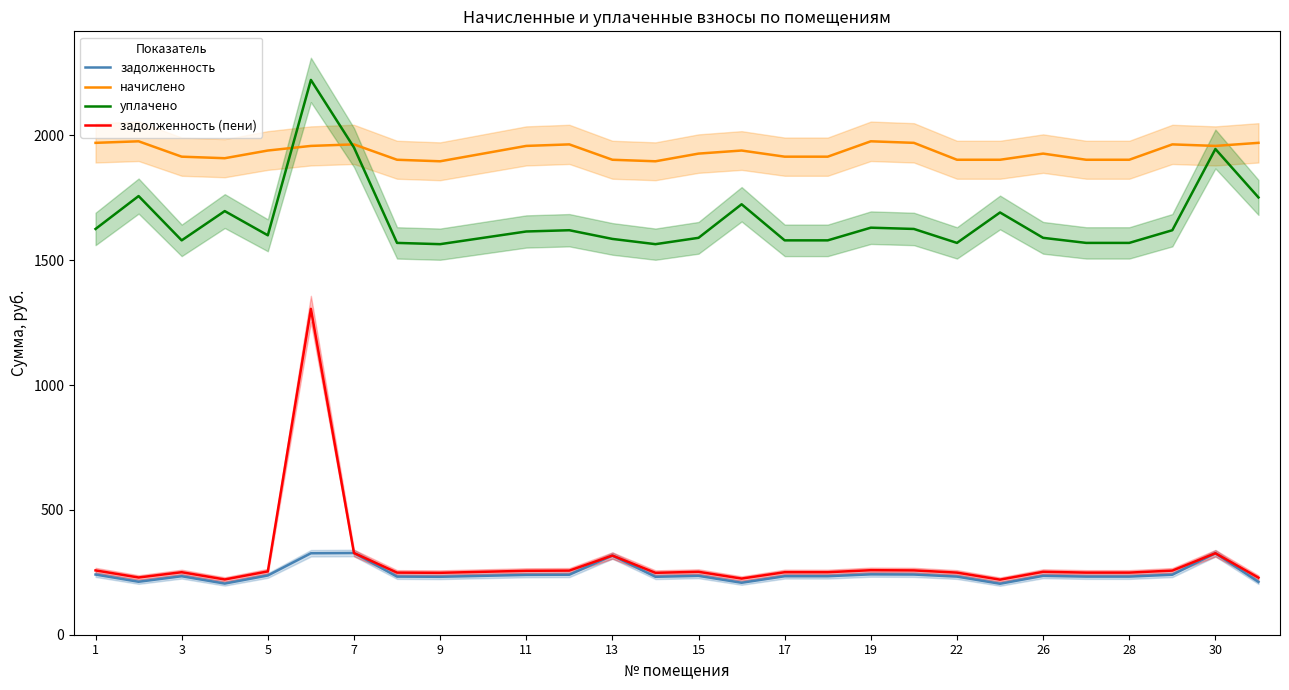

At 23, list the series in order from smallest to largest.

задолженность, задолженность (пени), уплачено, начислено